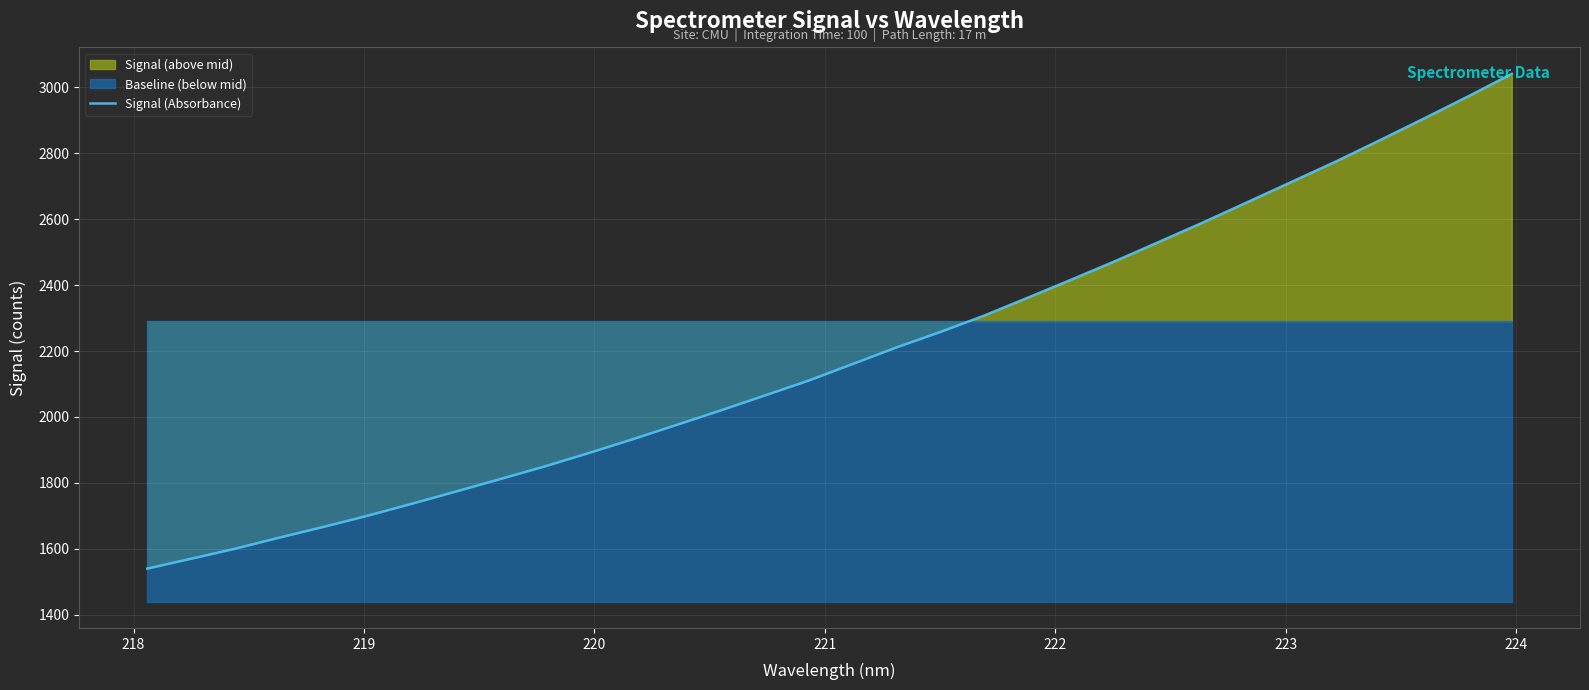

What is the lowest value of the Signal (Absorbance) series?

1539.9